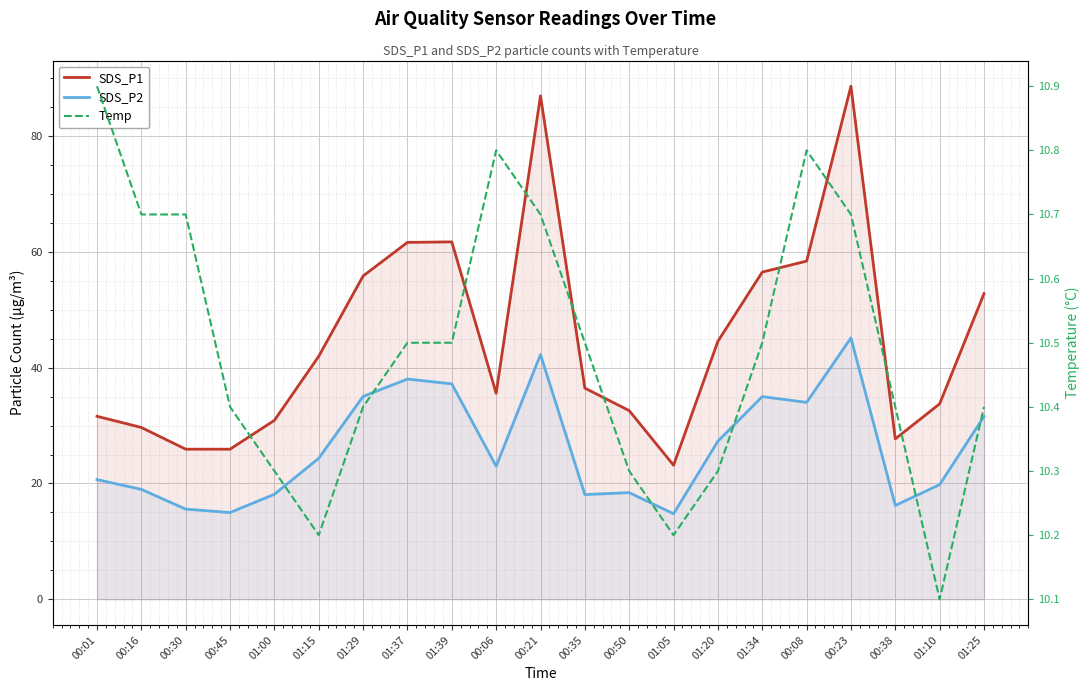

Reading left to right, transcribe all the data shown in this chart.

SDS_P1: 31.6	29.7	25.9	25.9	30.9	42.0	55.8	61.6	61.7	35.6	87.0	36.5	32.6	23.1	44.5	56.5	58.4	88.6	27.7	33.8	52.8
SDS_P2: 20.7	19.0	15.6	15.0	18.1	24.4	35.0	38.0	37.2	23.0	42.2	18.1	18.4	14.8	27.3	35.0	34.0	45.1	16.2	19.8	31.6
Temp: 10.9	10.7	10.7	10.4	10.3	10.2	10.4	10.5	10.5	10.8	10.7	10.5	10.3	10.2	10.3	10.5	10.8	10.7	10.4	10.1	10.4